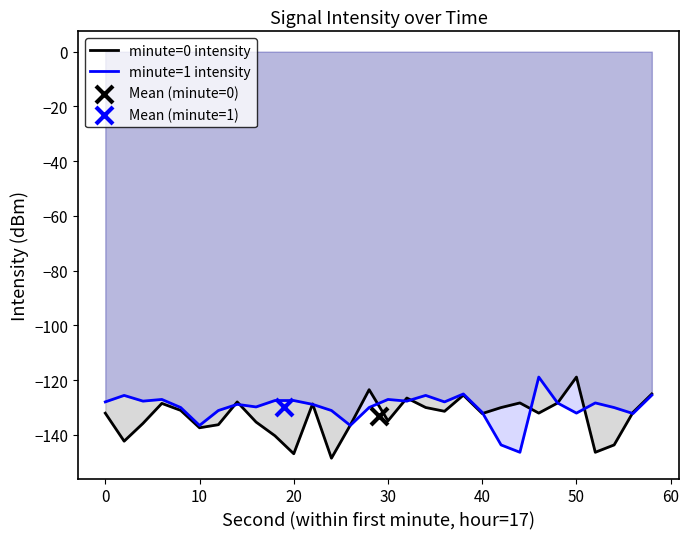

What is the lowest value of the minute=0 intensity series?

-148.6